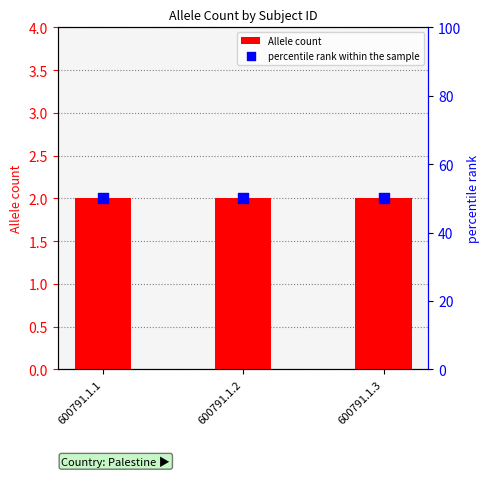

Which series has the largest total across all categories?

percentile rank within the sample